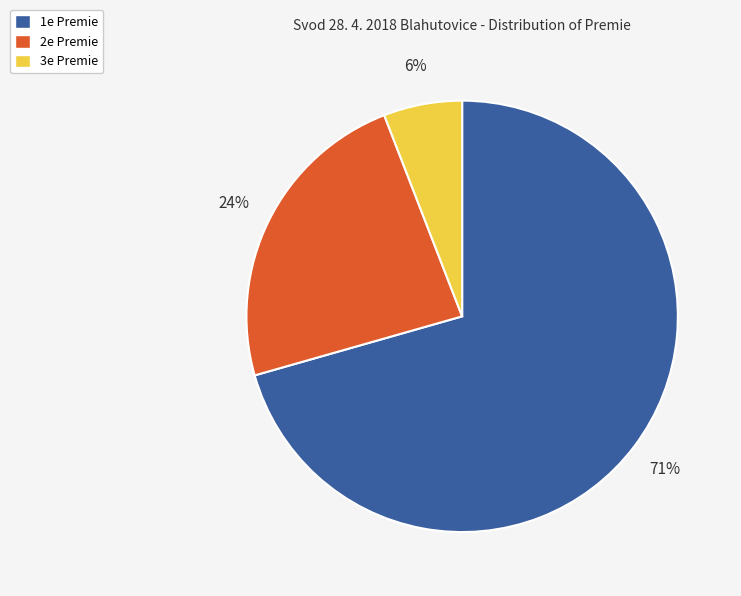

Which category has the biggest portion of the pie?

1e Premie